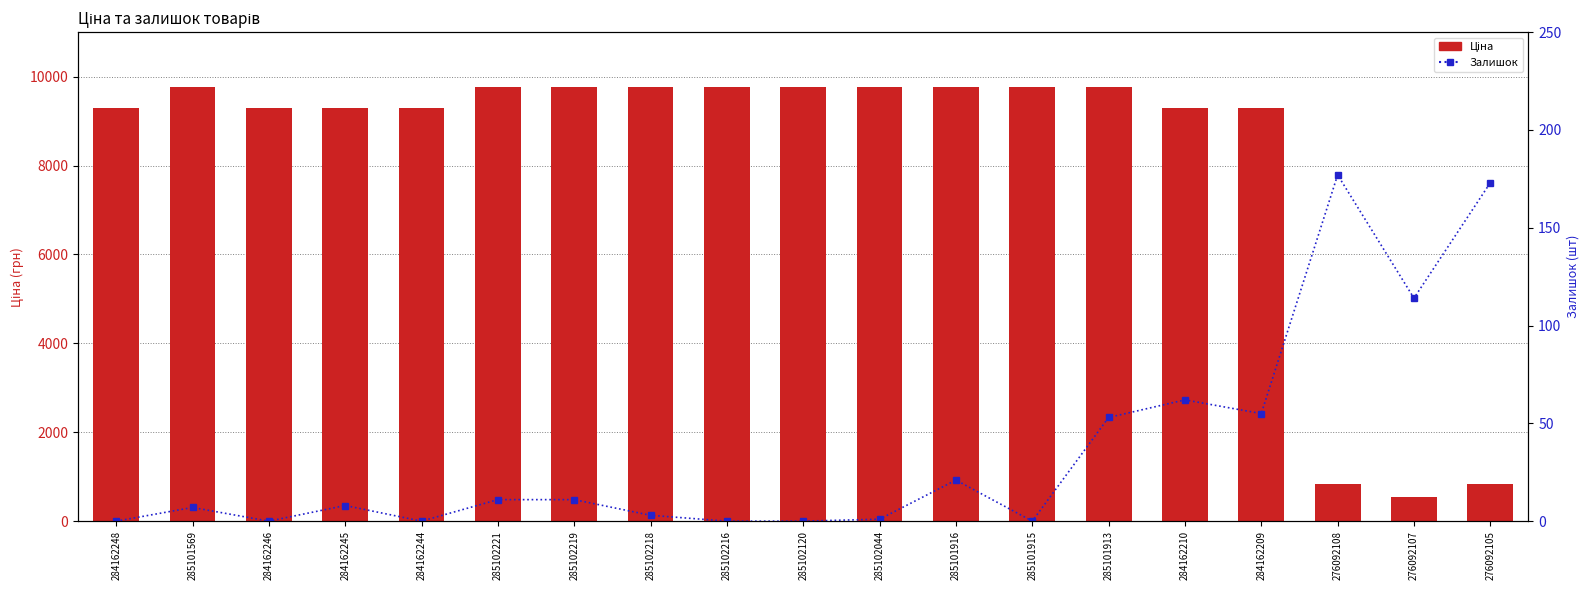

Which series changed the most between 284162244 and 276092107?

Ціна